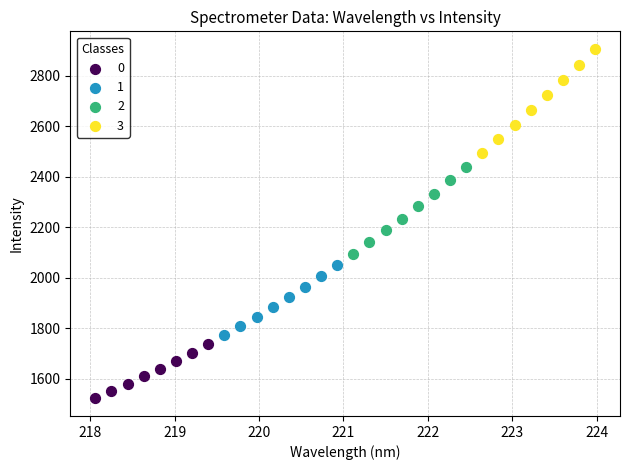

Which series reaches the maximum Y coordinate?

3